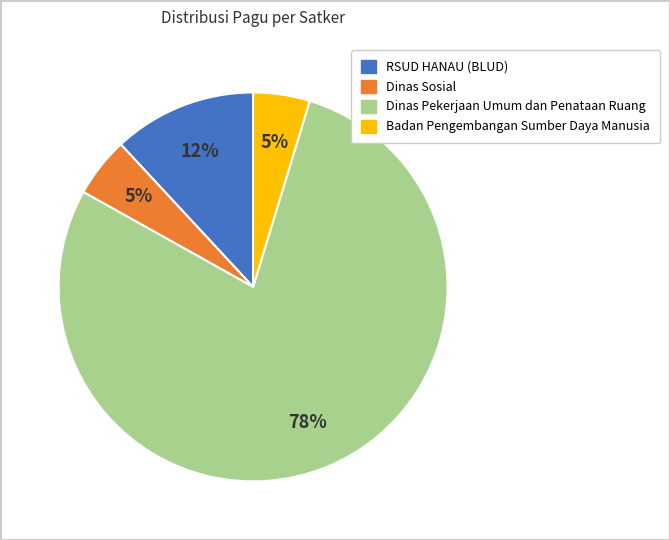

Does any single category account for the majority?

Yes